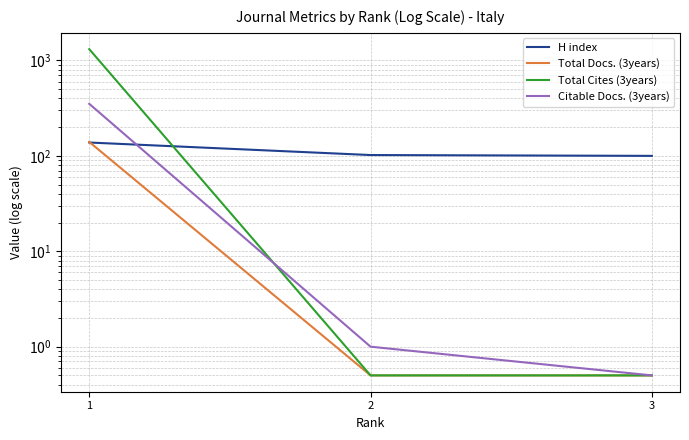

What is the value of the Total Cites (3years) point at the 1st from the left?

1313.0